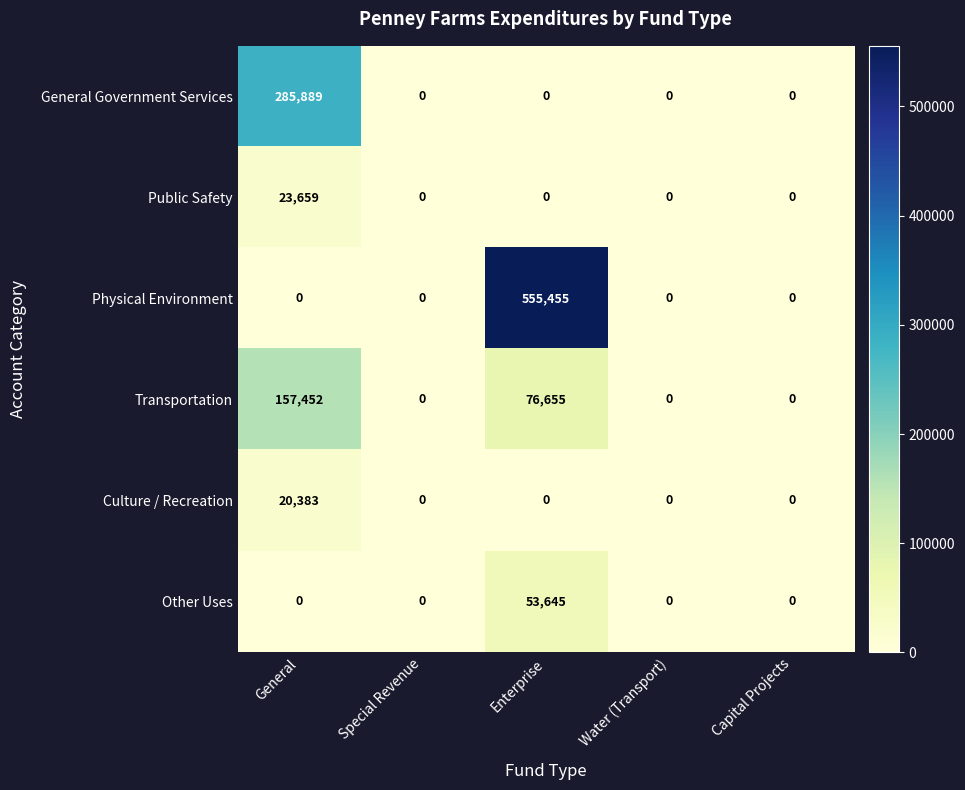

How many values in Other Uses are above zero?

1